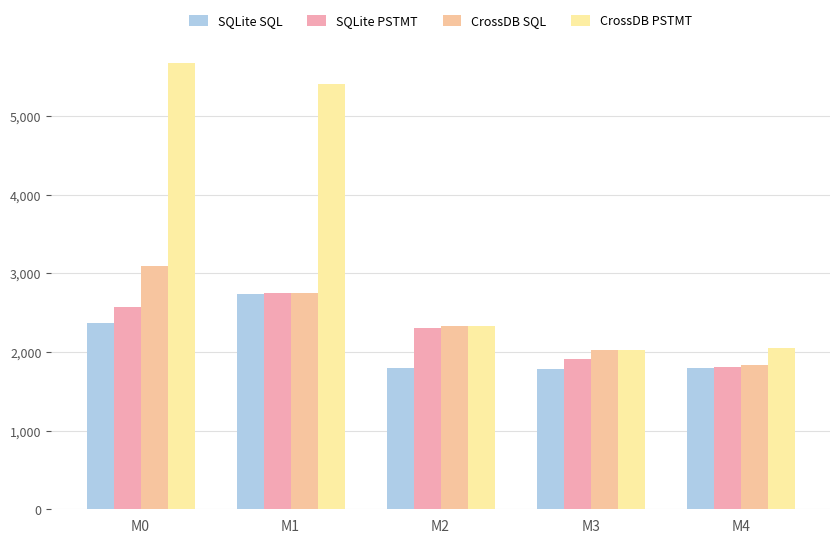

The value of CrossDB PSTMT at М2 is 2335. True or false?

True